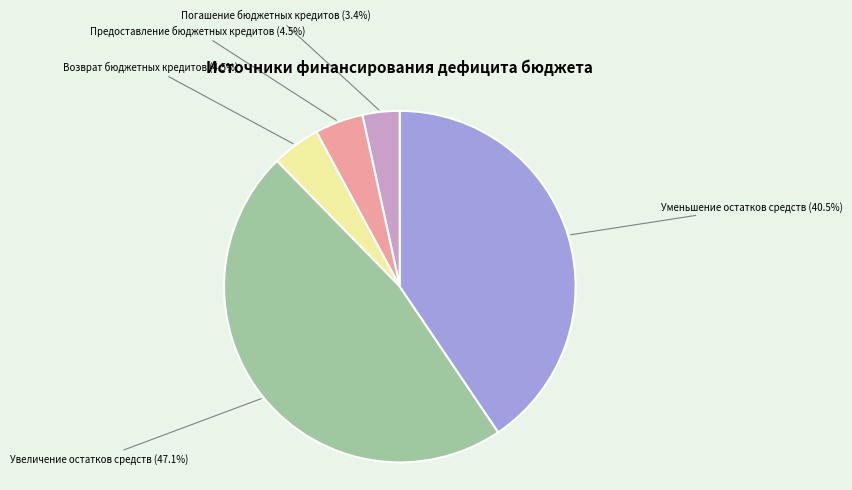

Which category has the smallest portion of the pie?

Погашение бюджетных кредитов (3.4%)